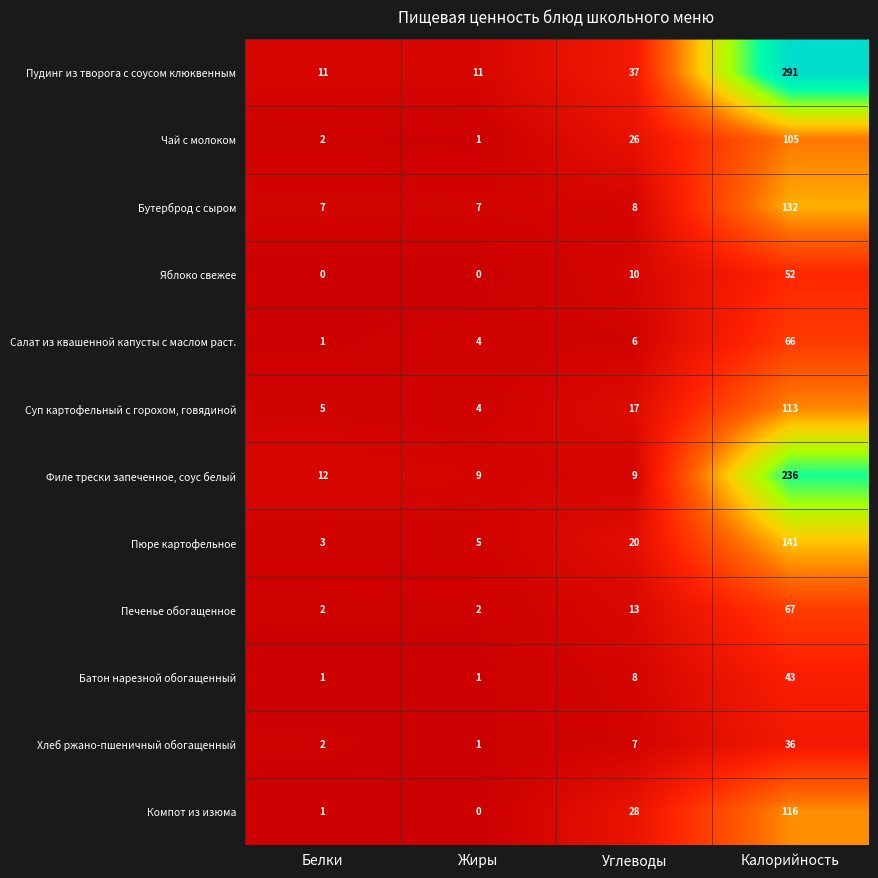

Is it true that Компот из изюма equals 116 at Калорийность?

True